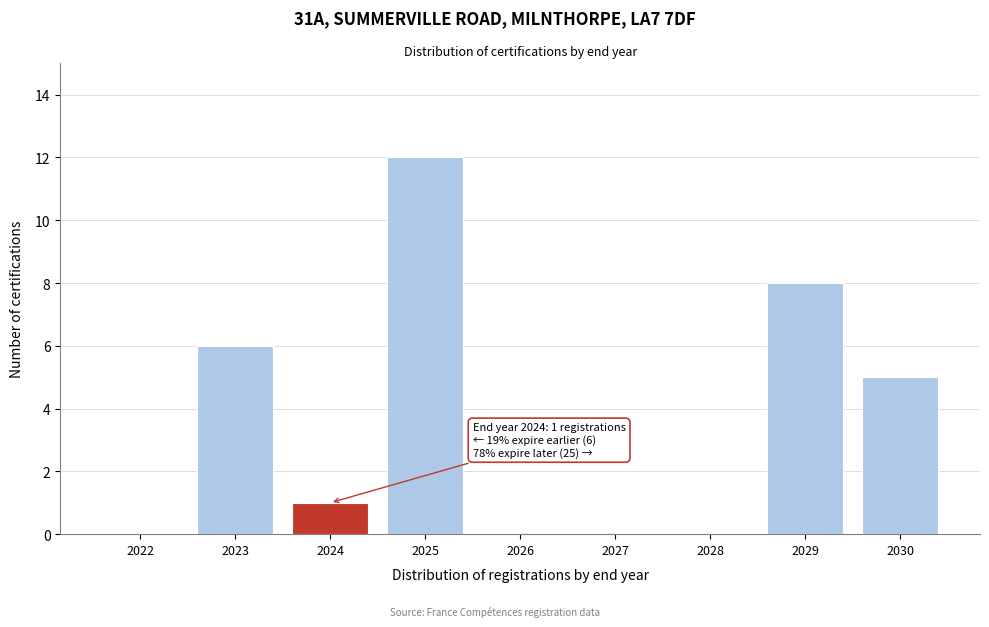

Reading right to left, list all the values displayed in this chart.

2030=5	2029=8	2028=0	2027=0	2026=0	2025=12	2024=1	2023=6	2022=0